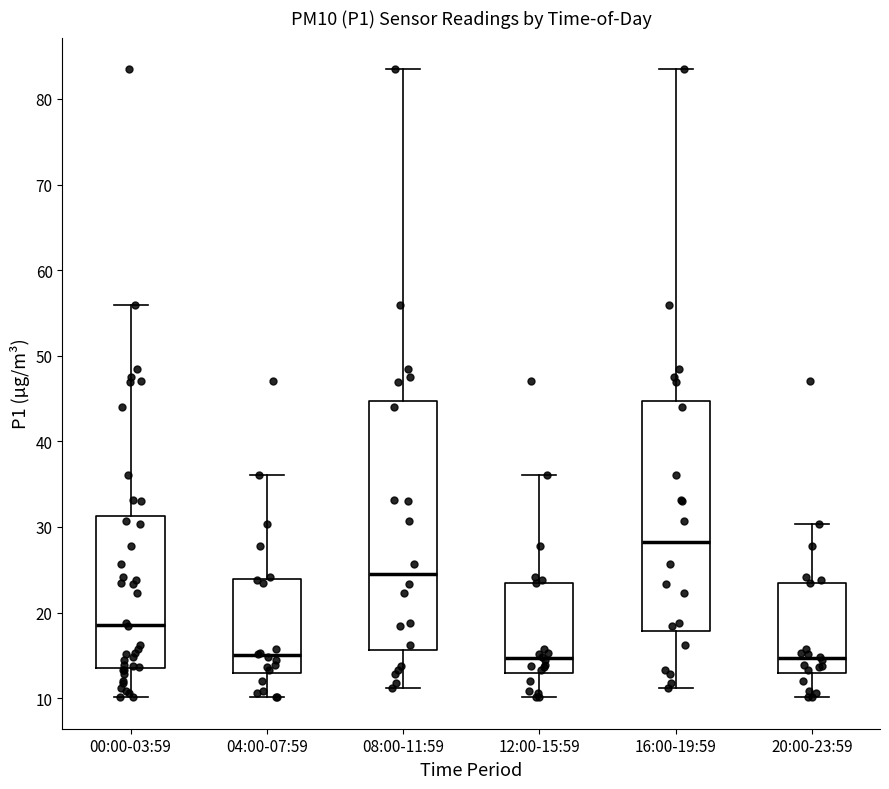

Reading left to right, transcribe this box plot: for each box, give where its median line is, the range the box spans, and where its two whiskers end, as read against the y-axis. The values are not printed on the chart, so give them approximately, as read against the axis.

00:00-03:59: median 19, box 14 to 31, whiskers 10 to 56
04:00-07:59: median 15, box 13 to 24, whiskers 10 to 36
08:00-11:59: median 25, box 16 to 45, whiskers 11 to 84
12:00-15:59: median 15, box 13 to 24, whiskers 10 to 36
16:00-19:59: median 28, box 18 to 45, whiskers 11 to 84
20:00-23:59: median 15, box 13 to 24, whiskers 10 to 30